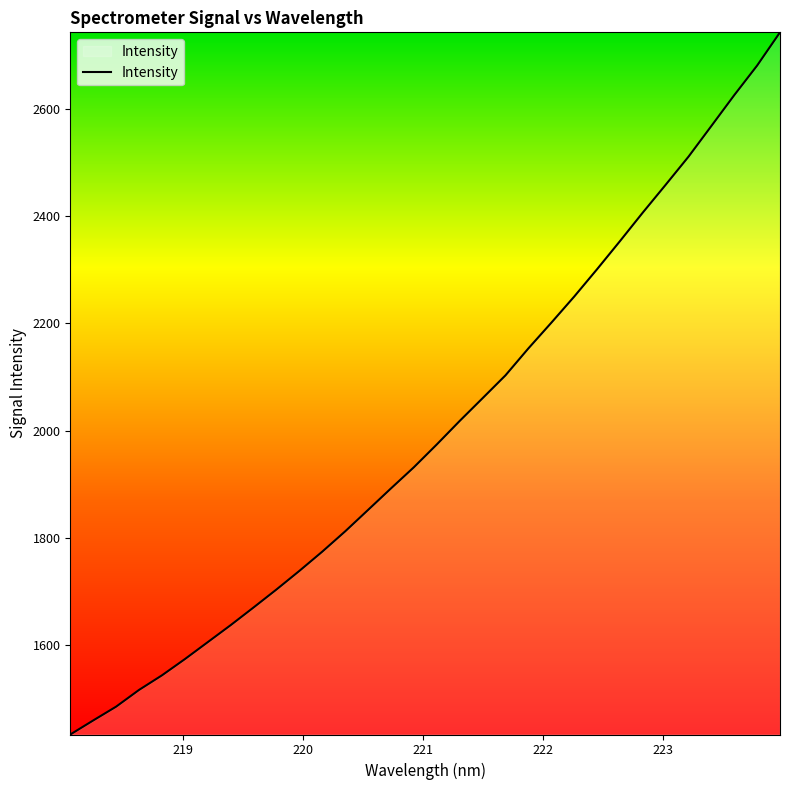

What is the smallest value displayed?

1433.2